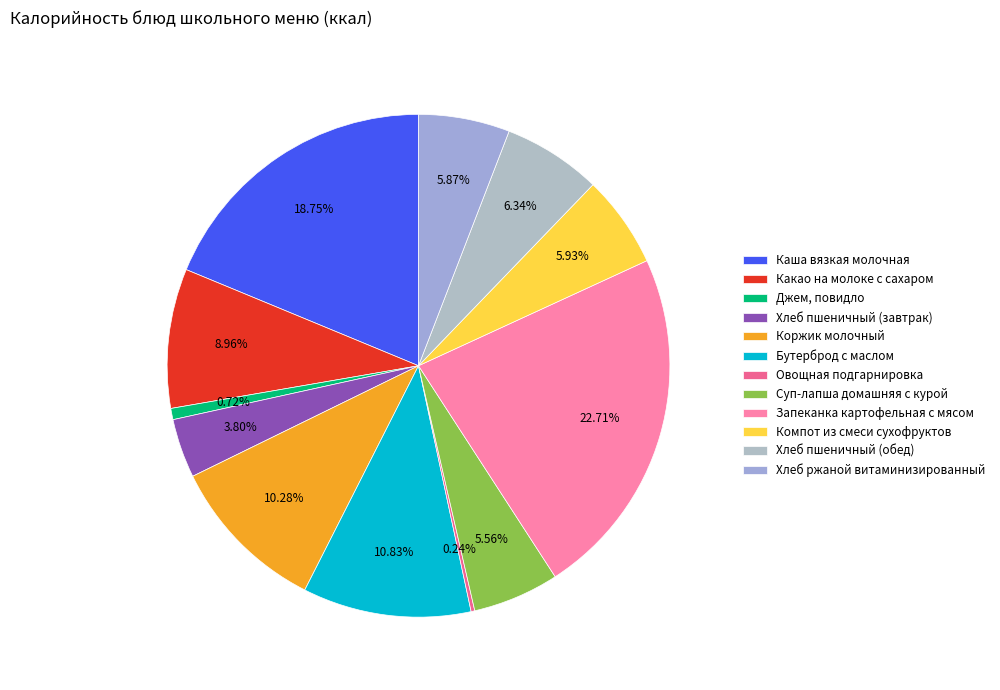

Does Суп-лапша домашняя с курой account for over 50% of the chart?

No